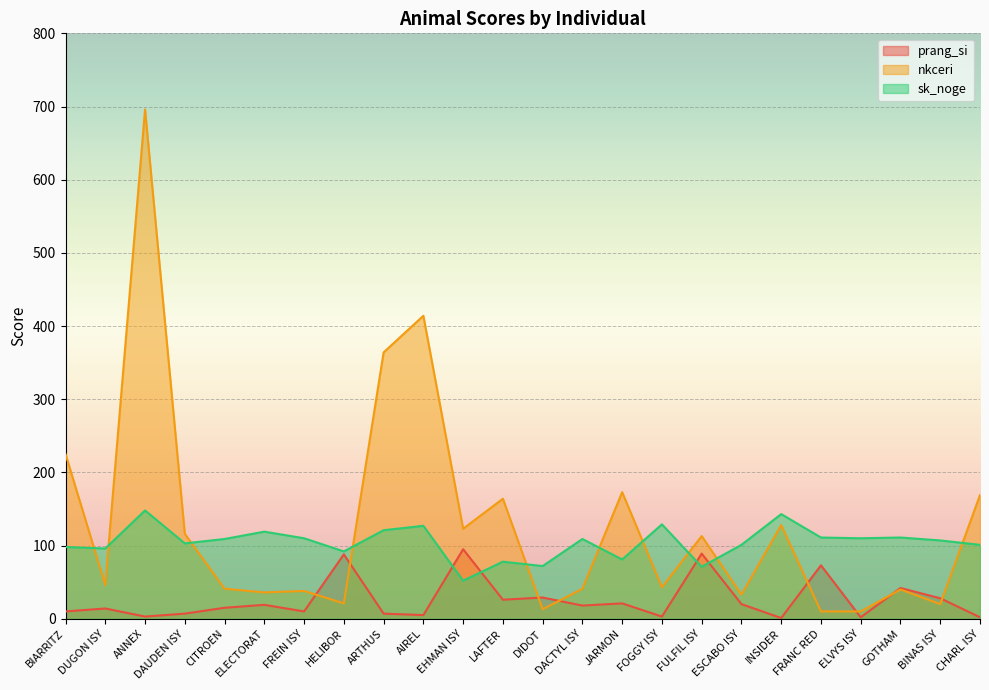

Rank the series by their average value, from highest to lowest.

nkceri, sk_noge, prang_si